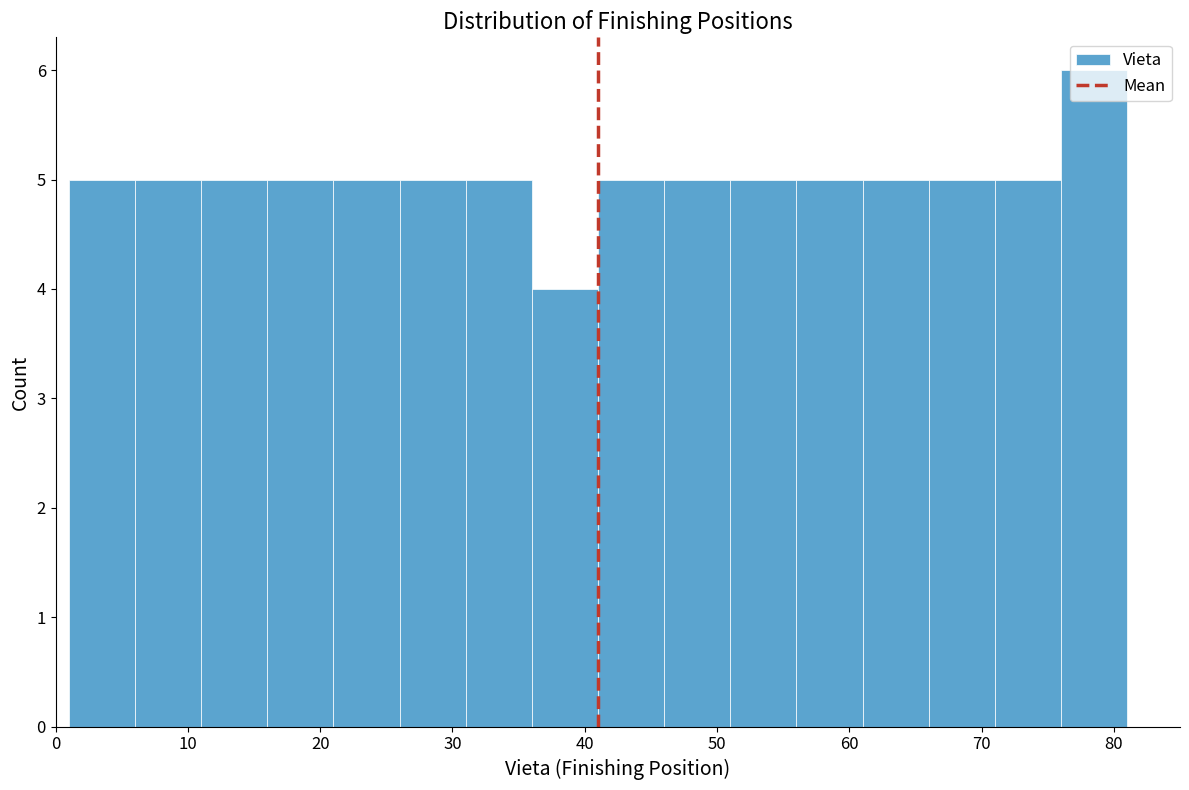

Reading left to right, transcribe this chart: for each bar, give the range it covers on the x-axis and its height. The values are not printed on the chart, so give them approximately, as read against the axis.

1 to 6: 5
6 to 11: 5
11 to 16: 5
16 to 21: 5
21 to 26: 5
26 to 31: 5
31 to 36: 5
36 to 41: 4
41 to 46: 5
46 to 51: 5
51 to 56: 5
56 to 61: 5
61 to 66: 5
66 to 71: 5
71 to 76: 5
76 to 81: 6